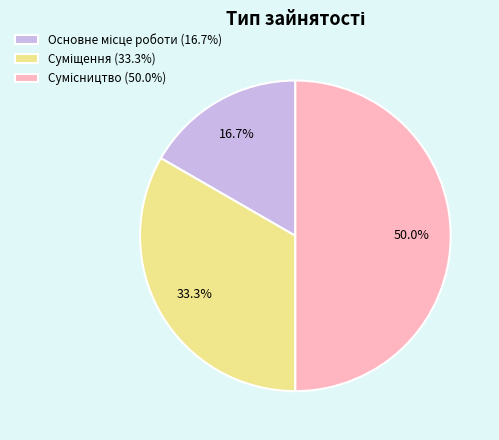

To the nearest percent, what is the difference between the largest and smallest slice percentages?

33%